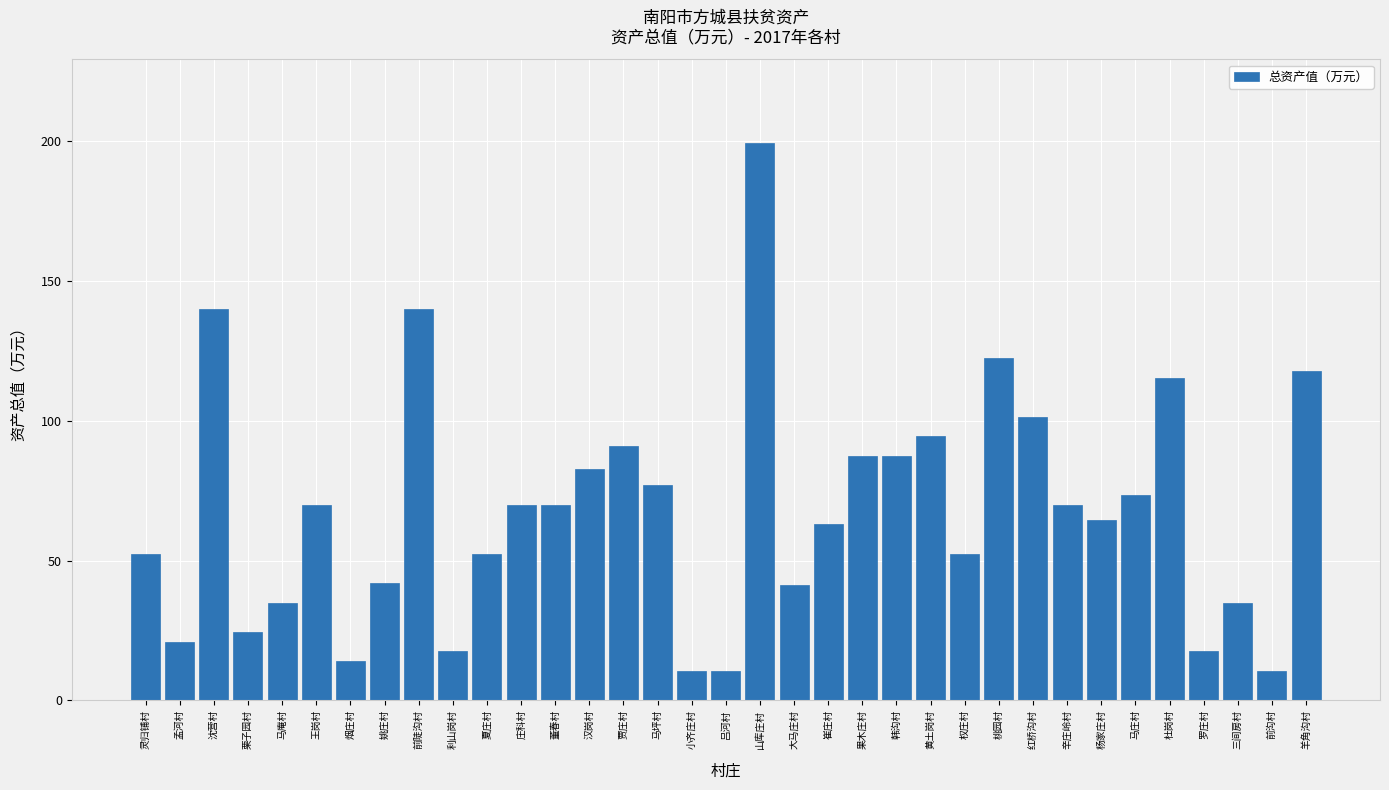

Where does the data first go above 70?

沈营村